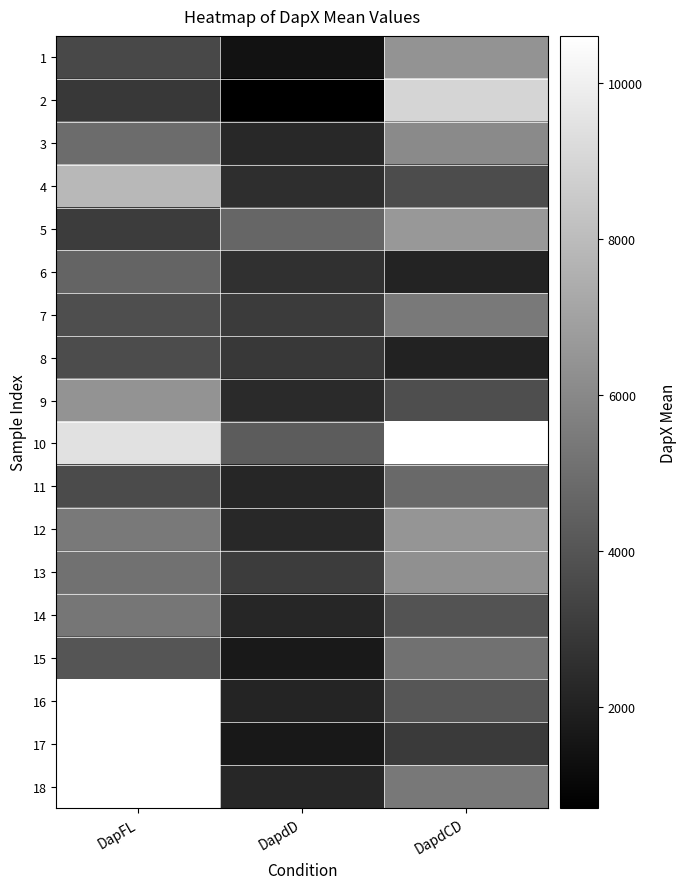

Between DapFL and DapdD, which is larger?

DapFL